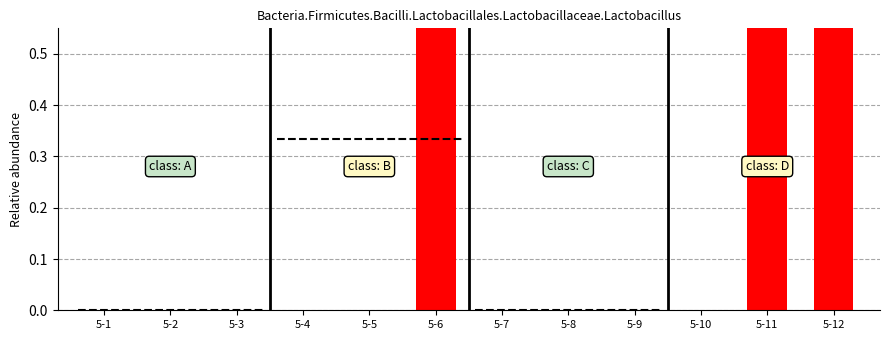

Rank the categories by value from highest to lowest.

5-6, 5-11, 5-12, 5-1, 5-2, 5-3, 5-4, 5-5, 5-7, 5-8, 5-9, 5-10